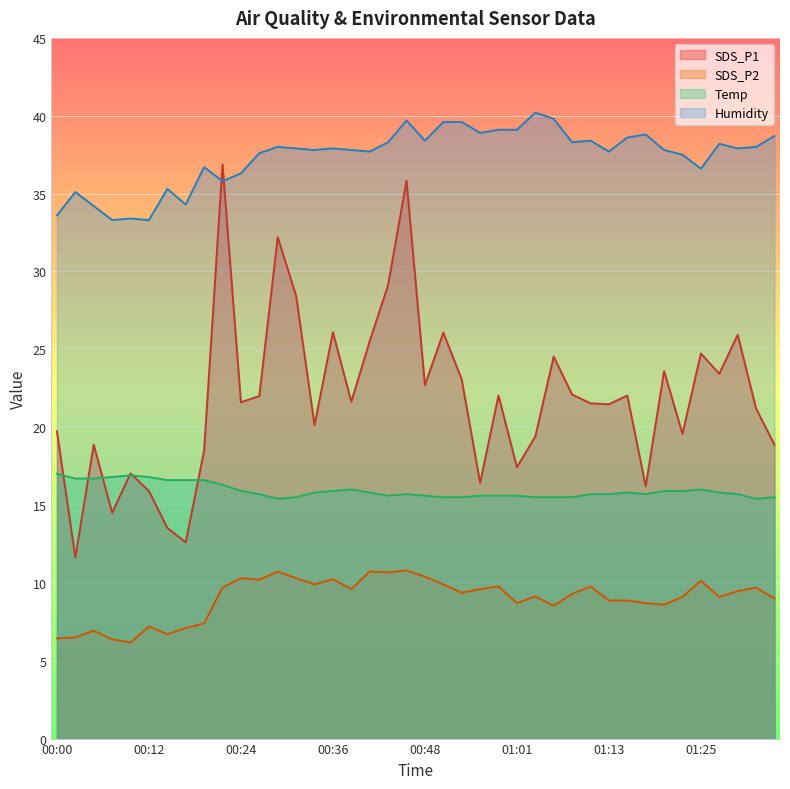

Does the chart display data point markers on the line(s)?

No